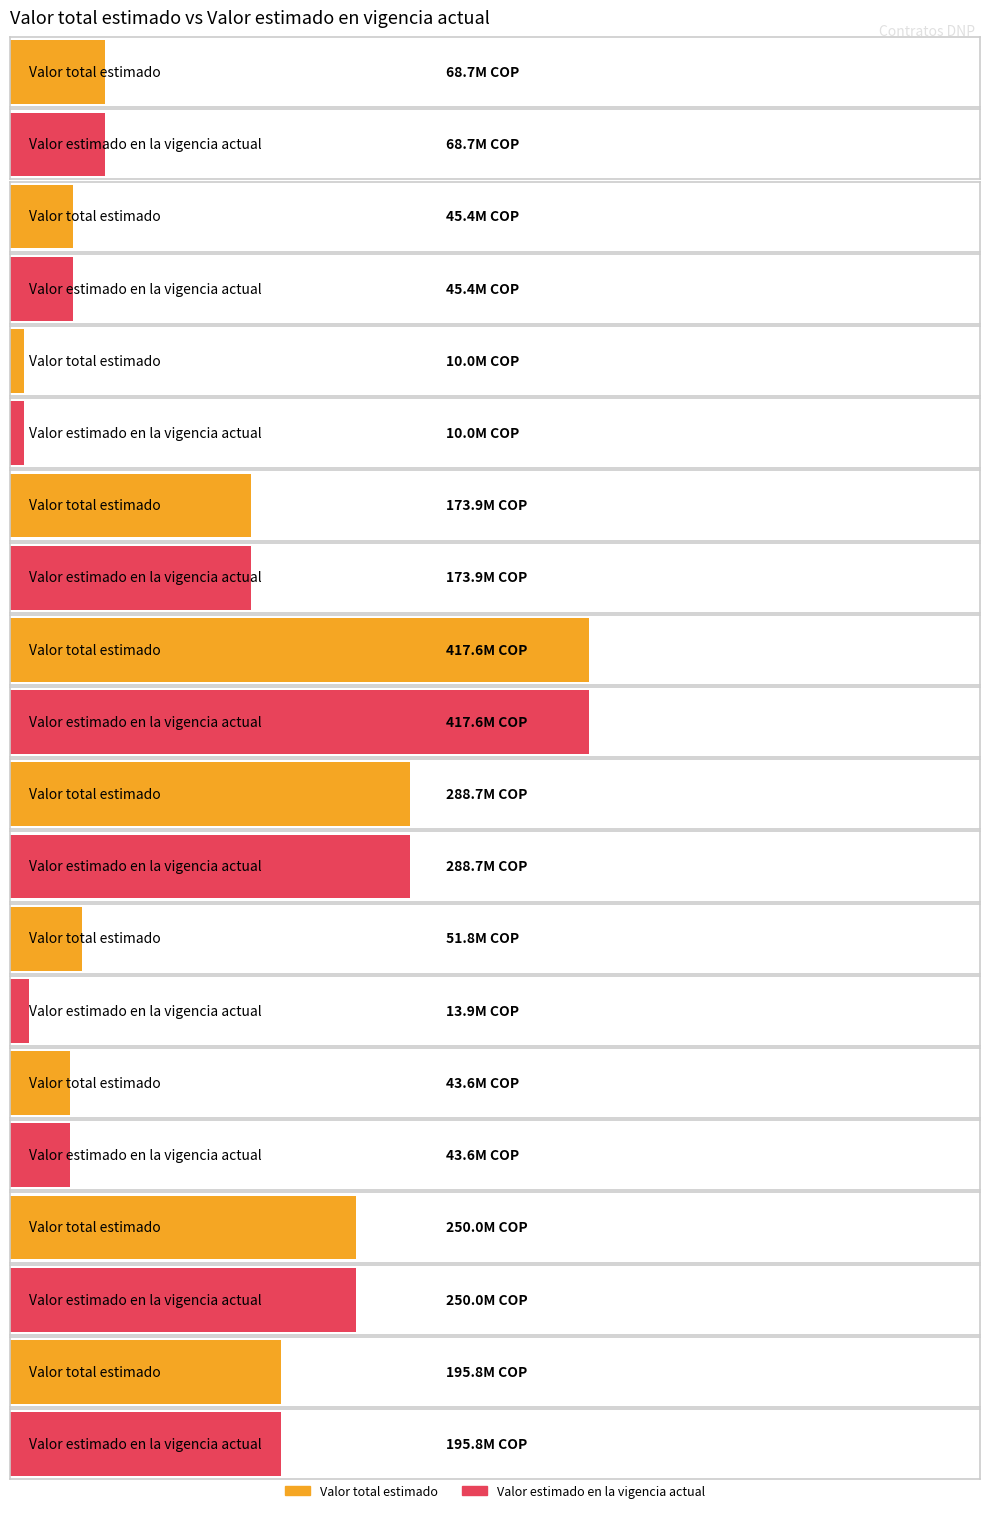

How many groups of bars are there?

10